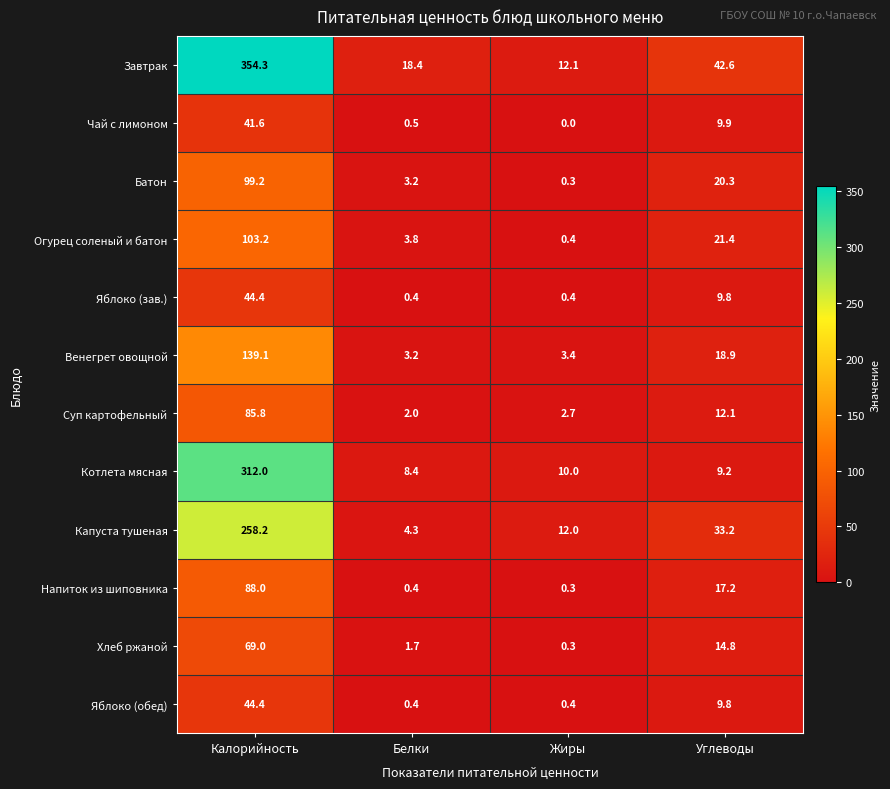

What is the difference between the highest and lowest values at Калорийность?

312.7